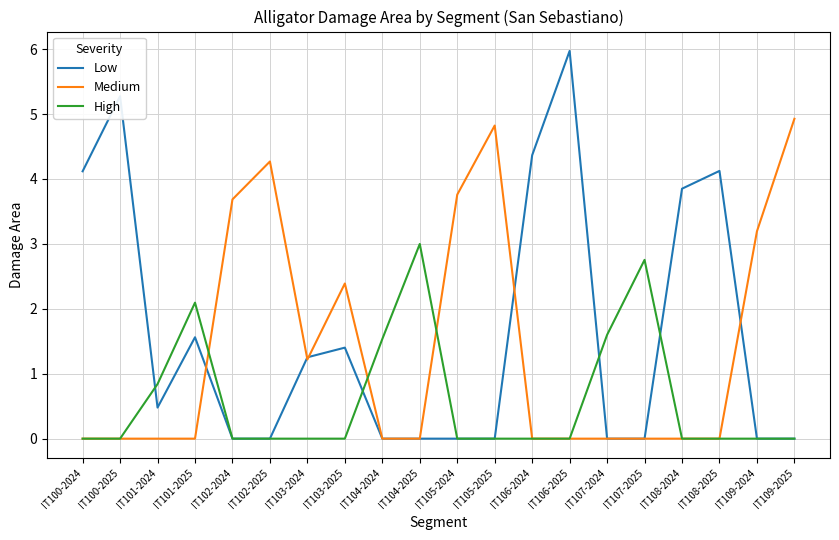

Where is High nearest to the value 1?

IT101-2024